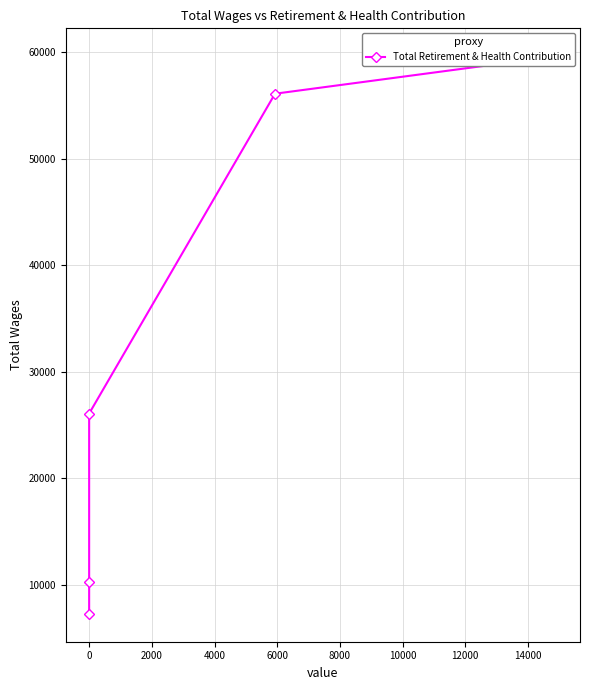

At which label is the value closest to 33448?

2000